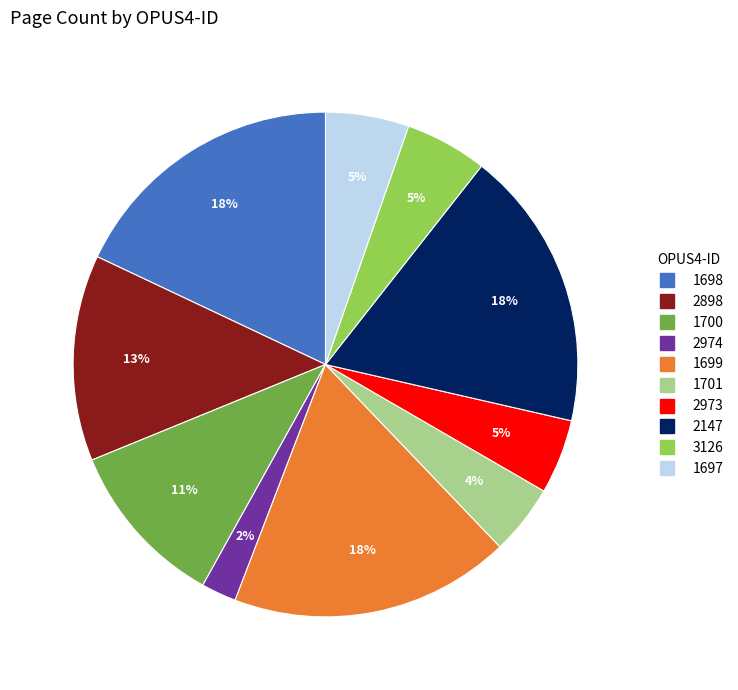

Is there any slice that represents more than half of the pie?

No